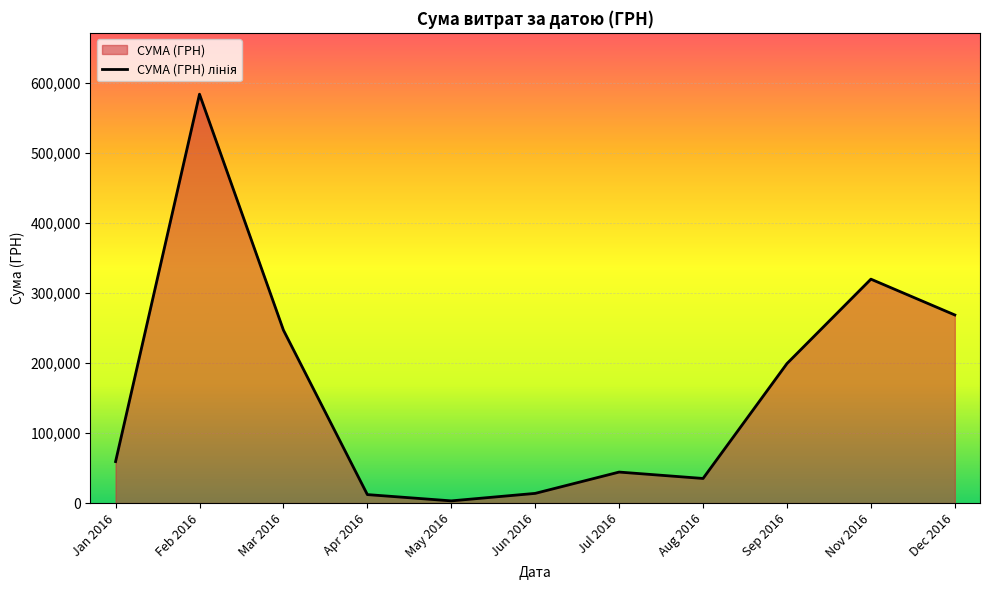

Which label corresponds to the largest value in the chart?

Feb 2016